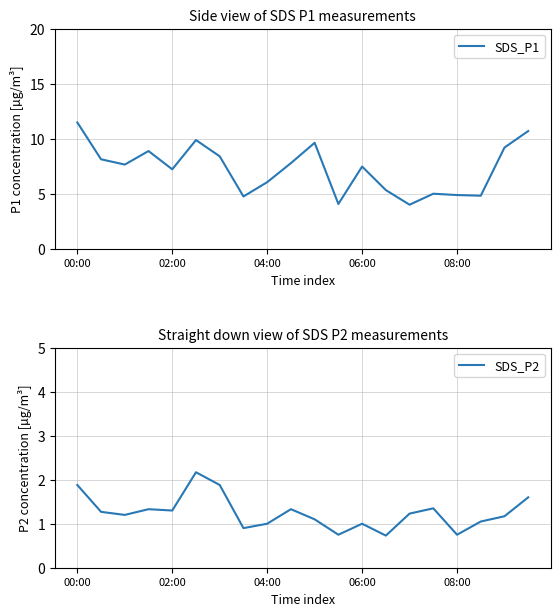

Where does the SDS_P1 series first go above 7?

00:00